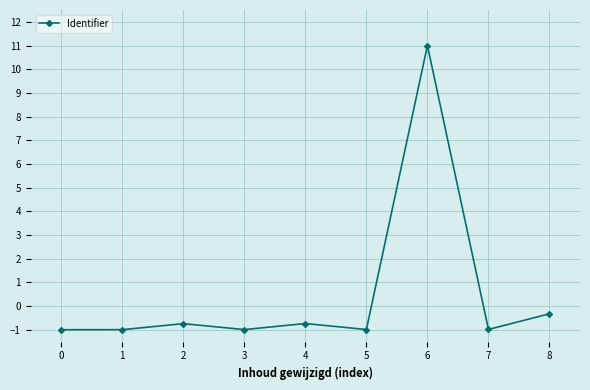

True or false: the data shows 11.0 at 6.

True